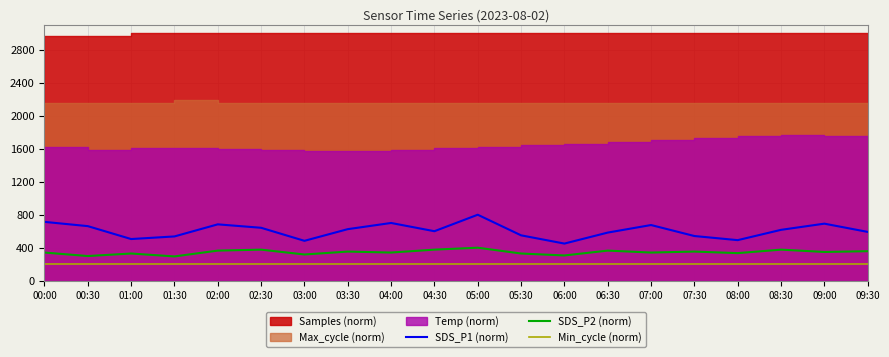

Rank the categories by SDS_P1 (norm) value from lowest to highest.

06:00, 03:00, 08:00, 01:00, 01:30, 07:30, 05:30, 06:30, 09:30, 04:30, 08:30, 03:30, 02:30, 00:30, 07:00, 02:00, 09:00, 04:00, 00:00, 05:00